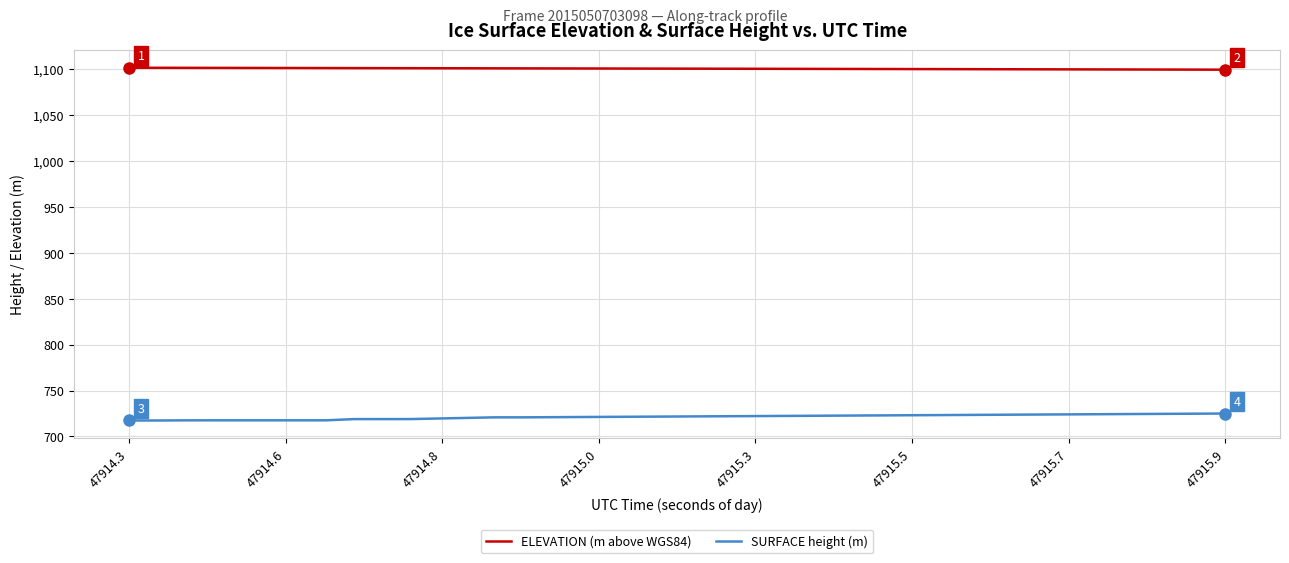

Which series has the largest total across all categories?

ELEVATION (m above WGS84)